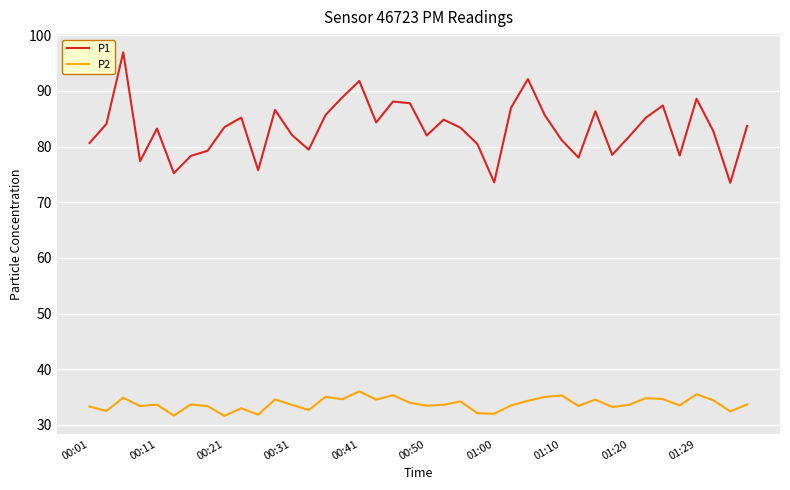

True or false: P1 has more than 2 interior local peaks.

True